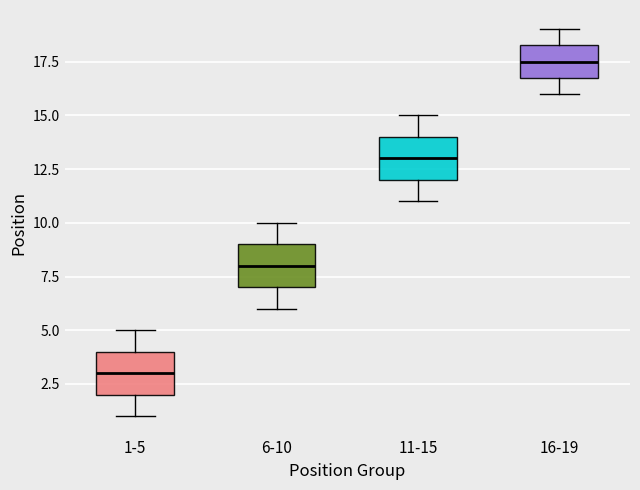

Where does the lower whisker of the box for 11-15 end on the y-axis? The values are not printed on the chart, so give them approximately, as read against the axis.

11.0